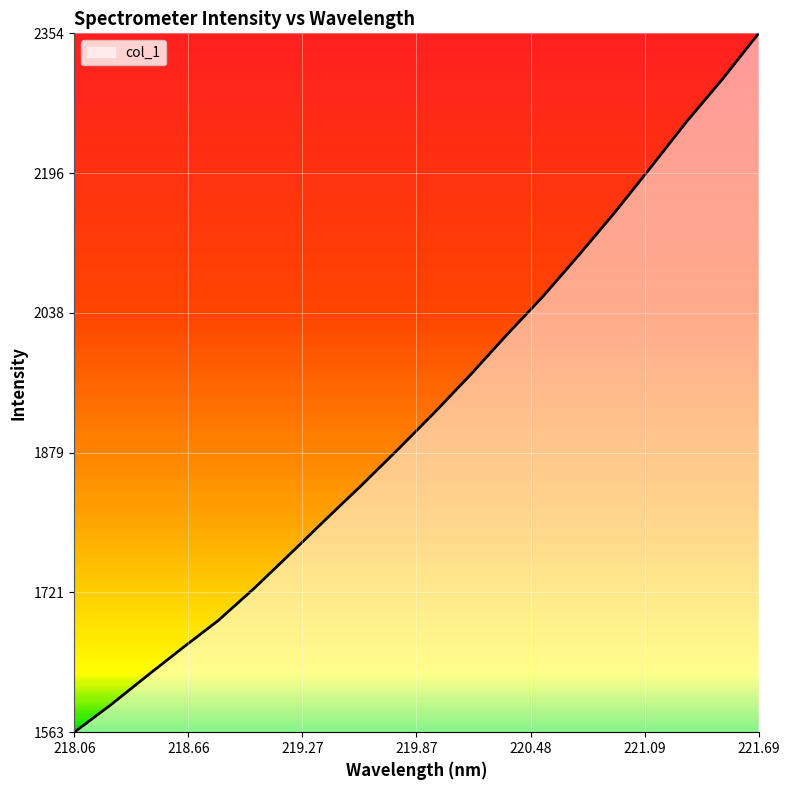

What is the maximum value shown in the chart?

2354.4